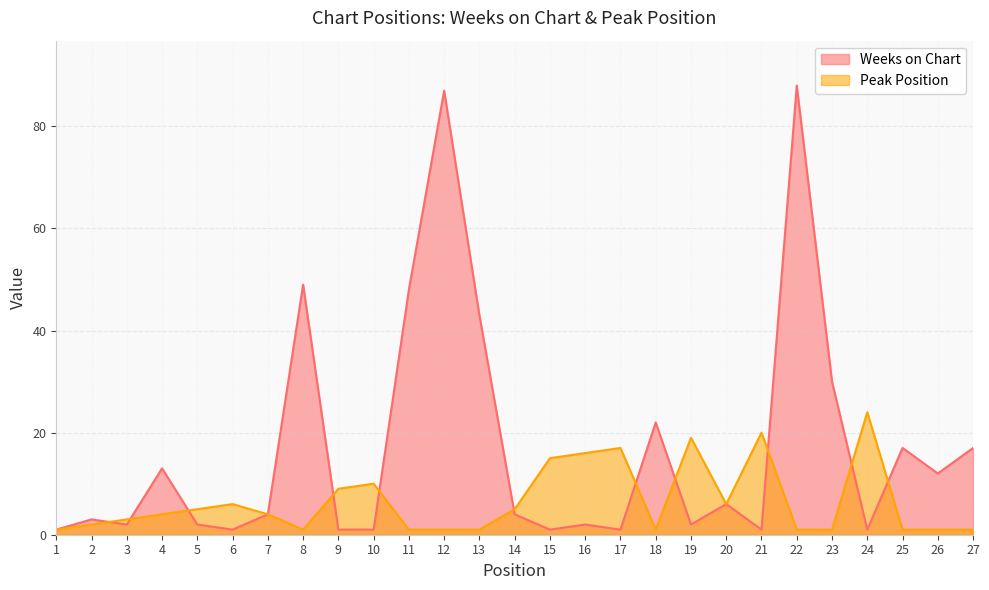

Which category has the lowest value in the Weeks on Chart series?

1